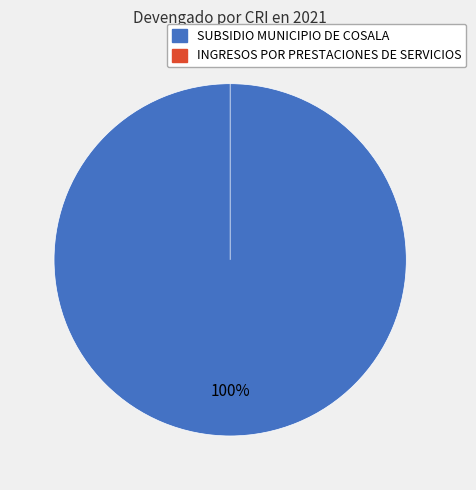

Which category has the smallest portion of the pie?

INGRESOS POR PRESTACIONES DE SERVICIOS